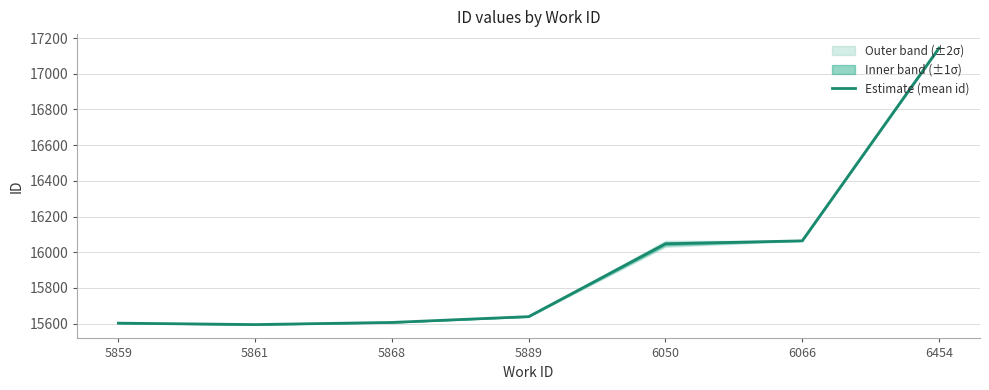

What is the sum of all values?

111699.5